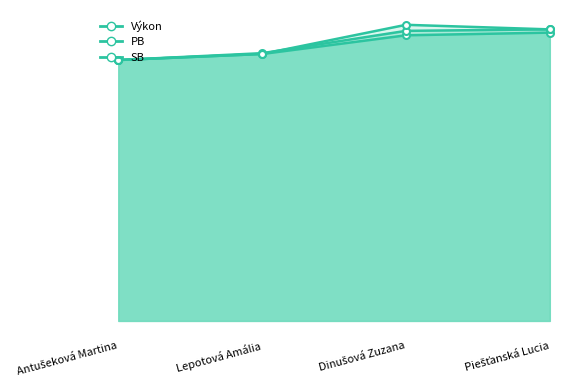

What is the value of the SB_line point at the 4th from the left?

21.7